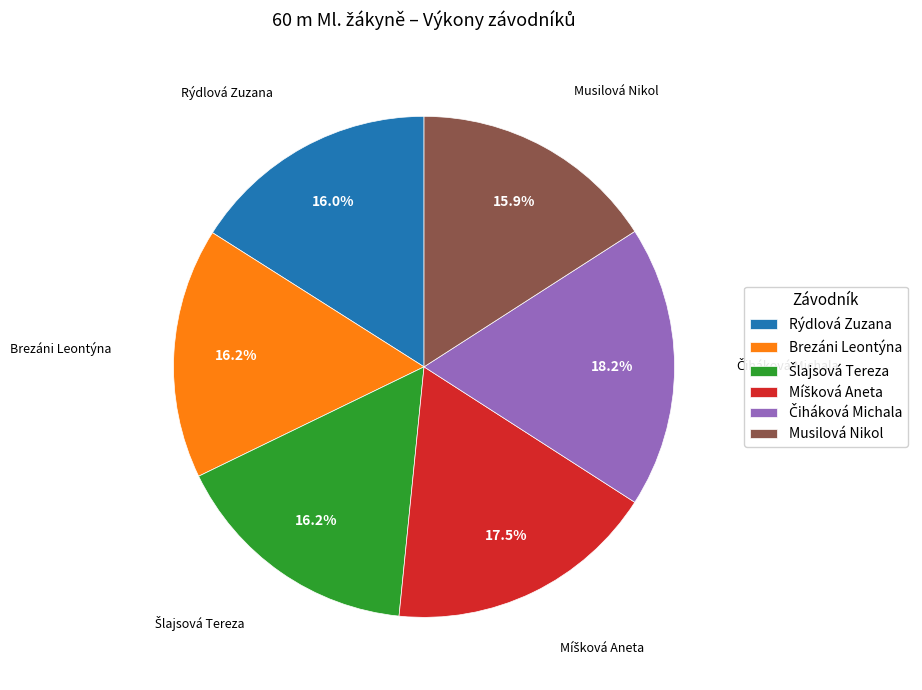

What is the ratio of the value at Rýdlová Zuzana to the value at Musilová Nikol?

1.0